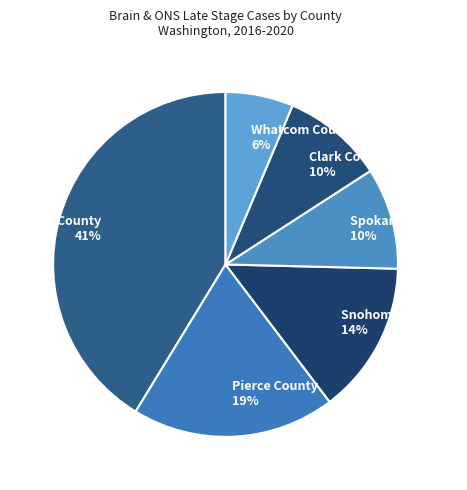

Do Clark County and King County together represent more than half of the pie?

Yes